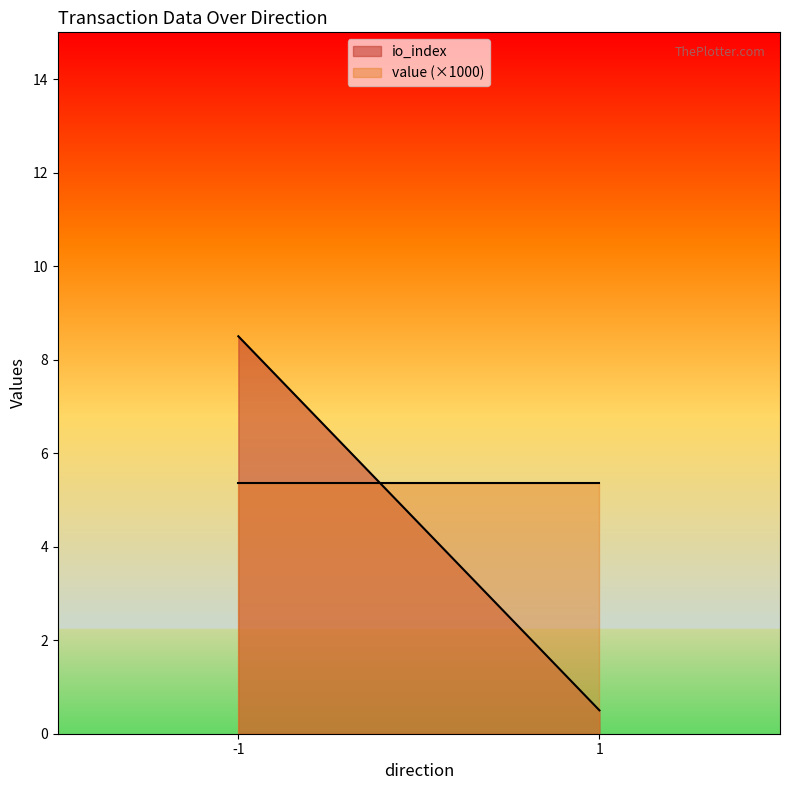

Between which two adjacent categories do io_index and value first intersect?

-1 and 1